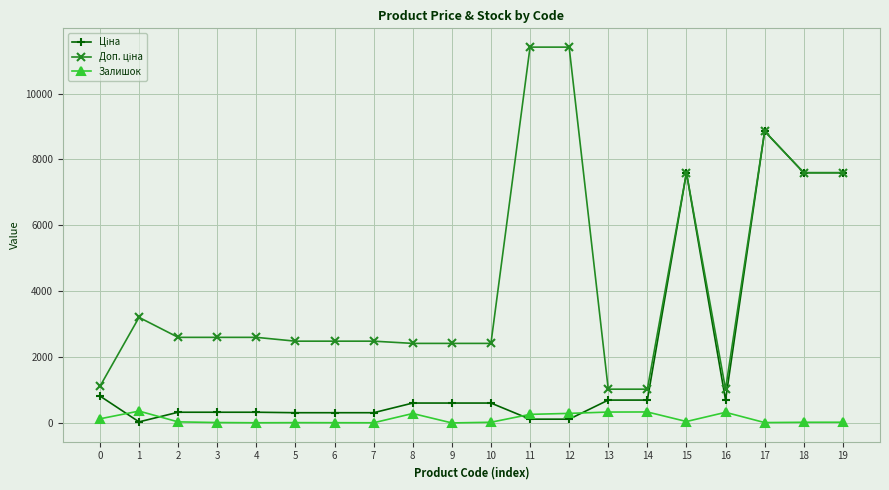

How many values in the Залишок series are below 32?

10